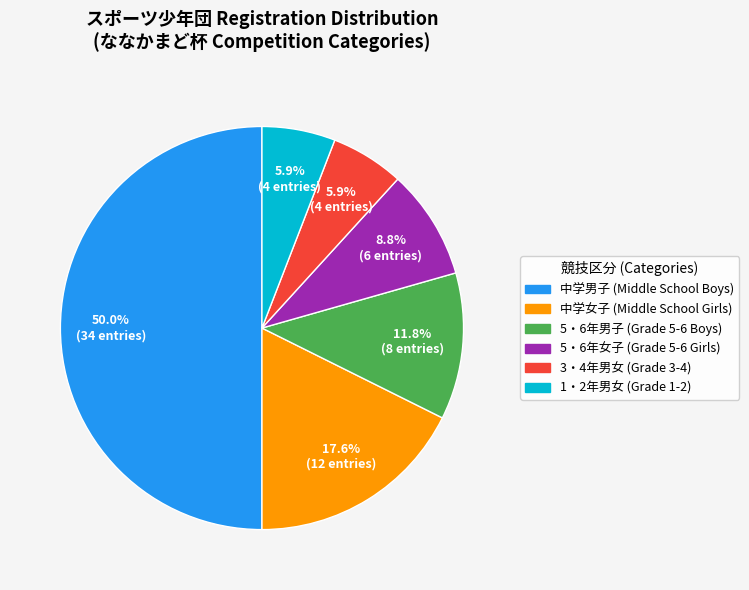

Is there a majority slice in this chart?

Yes